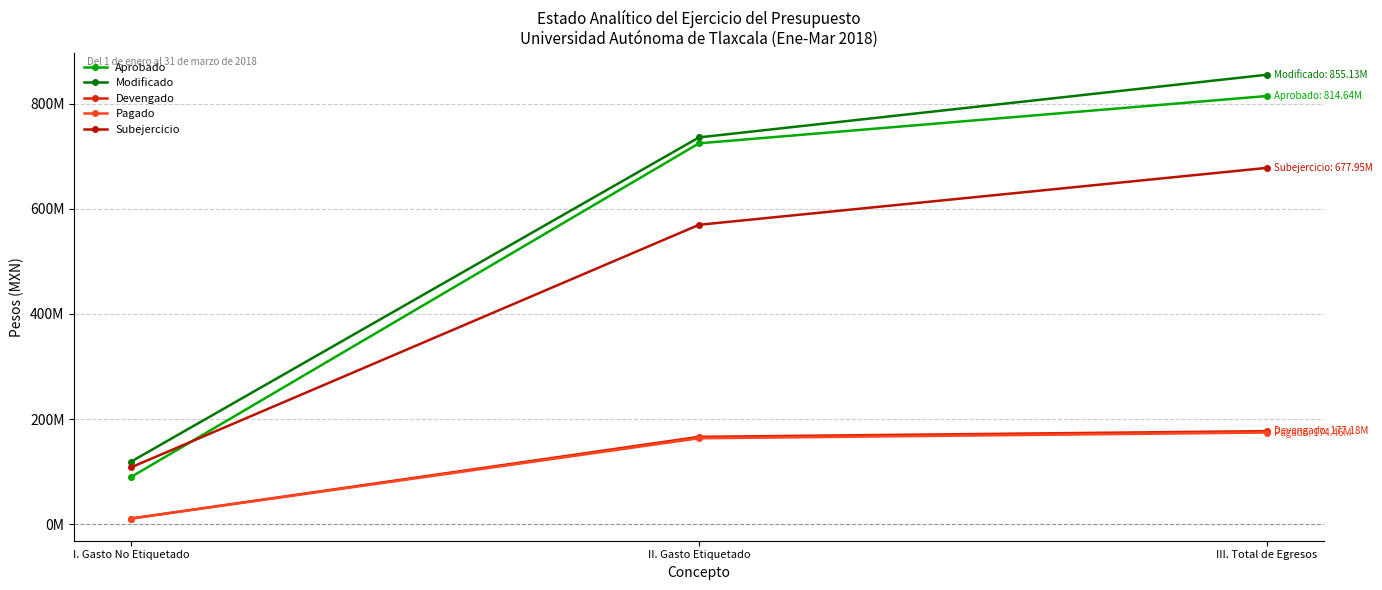

Does the chart have visible grid lines?

Yes